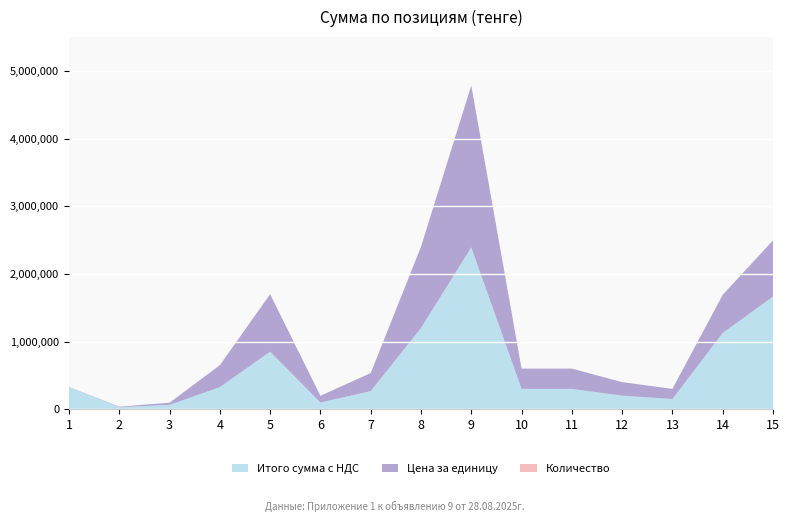

Reading left to right, extract all data points from this chart.

Итого сумма с НДС: 1=325000	2=30000	3=63596	4=325500	5=850000	6=99000	7=266700	8=1200000	9=2392328	10=300000	11=300000	12=200000	13=150000	14=1126920	15=1663860
Цена за единицу: 1=3250	2=7500	3=31798	4=325500	5=850000	6=99000	7=266700	8=1200000	9=2392328	10=300000	11=300000	12=200000	13=150000	14=563460	15=831930
Количество: 1=100	2=4	3=2	4=1	5=1	6=1	7=1	8=1	9=1	10=1	11=1	12=1	13=1	14=2	15=2